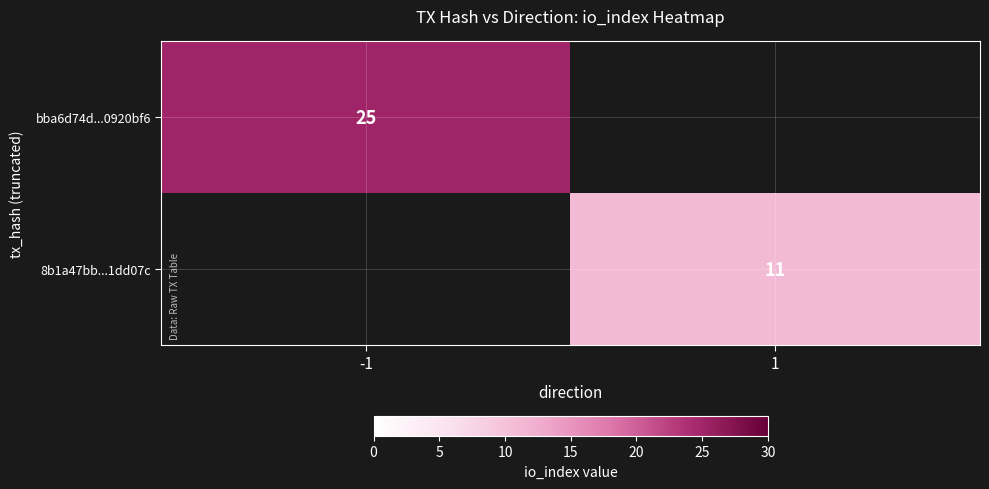

Is it true that 8b1a47bb...1dd07c equals 4 at 1?

False